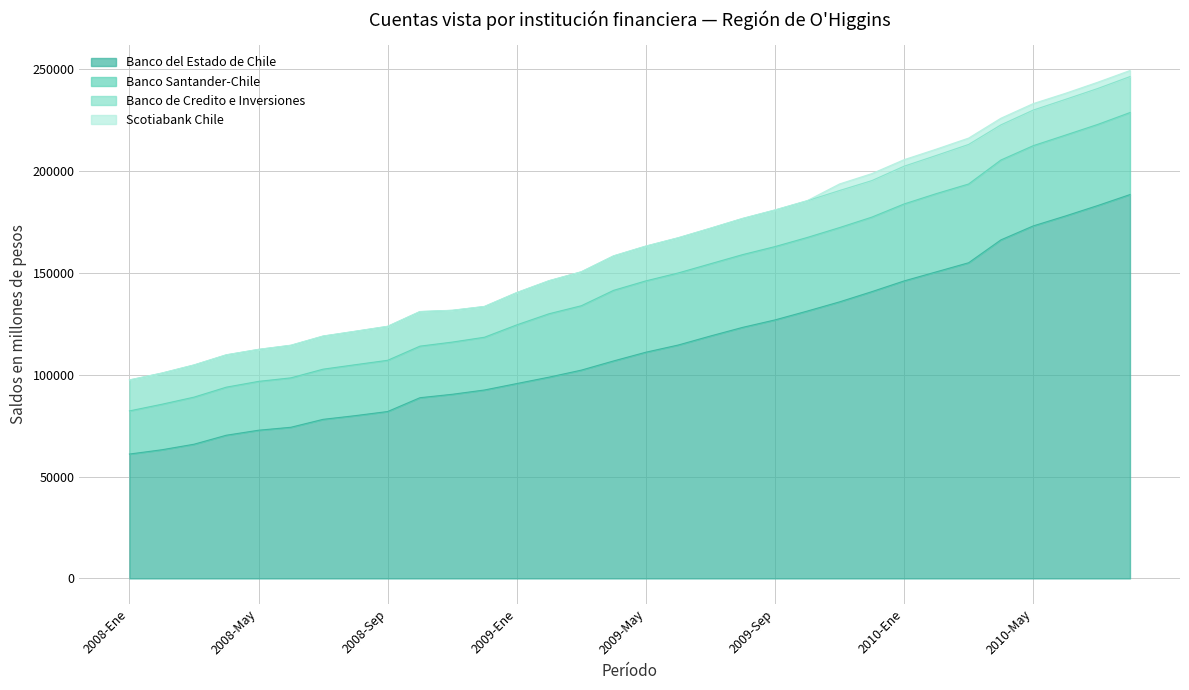

How many interior local valleys does the Banco de Credito e Inversiones series have?

4